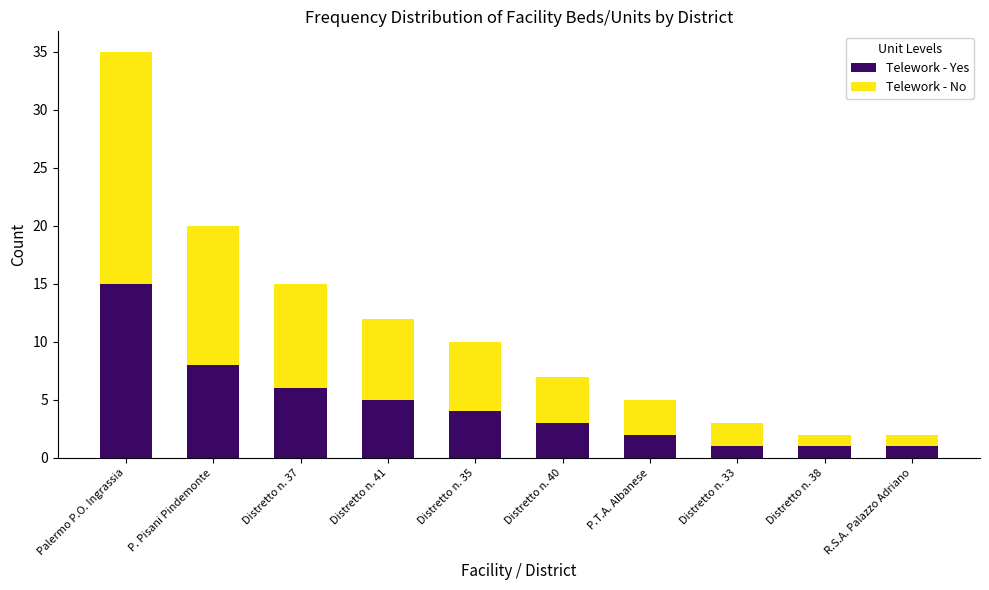

The Telework - Yes series shows 1 at Distretto n. 33. True or false?

True